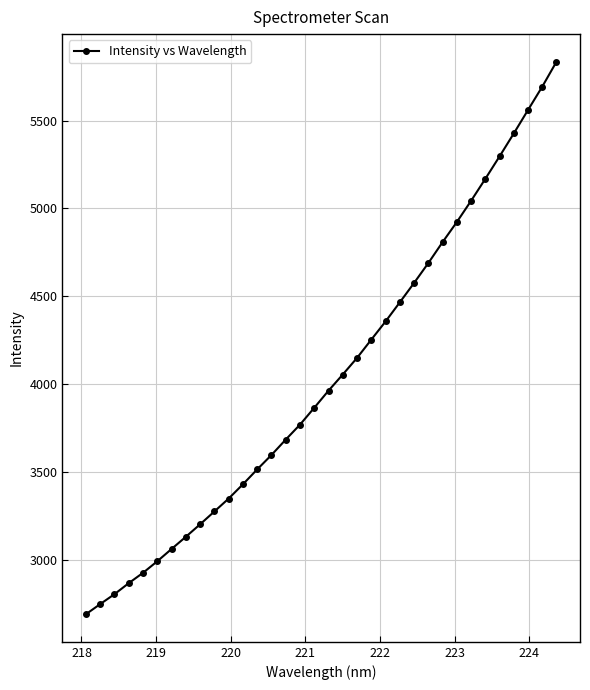

What is the maximum value shown in the chart?

5834.5